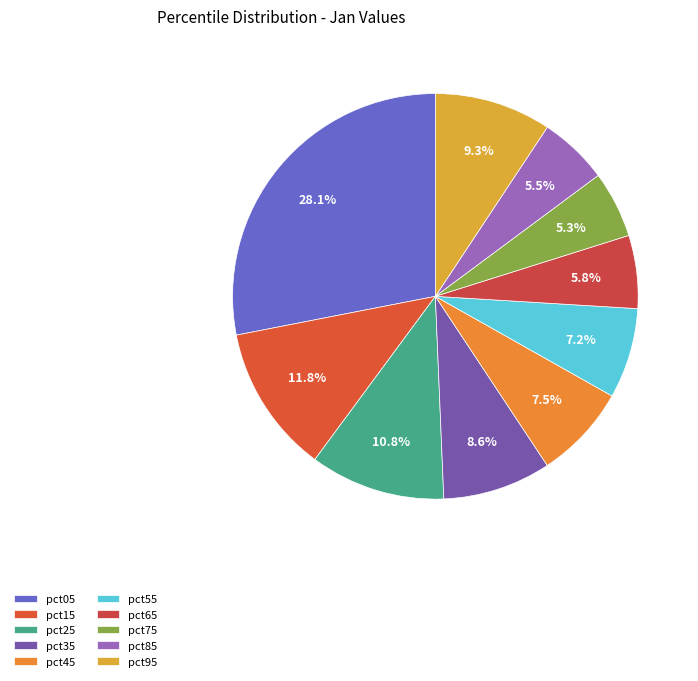

Is there any slice that represents more than half of the pie?

No